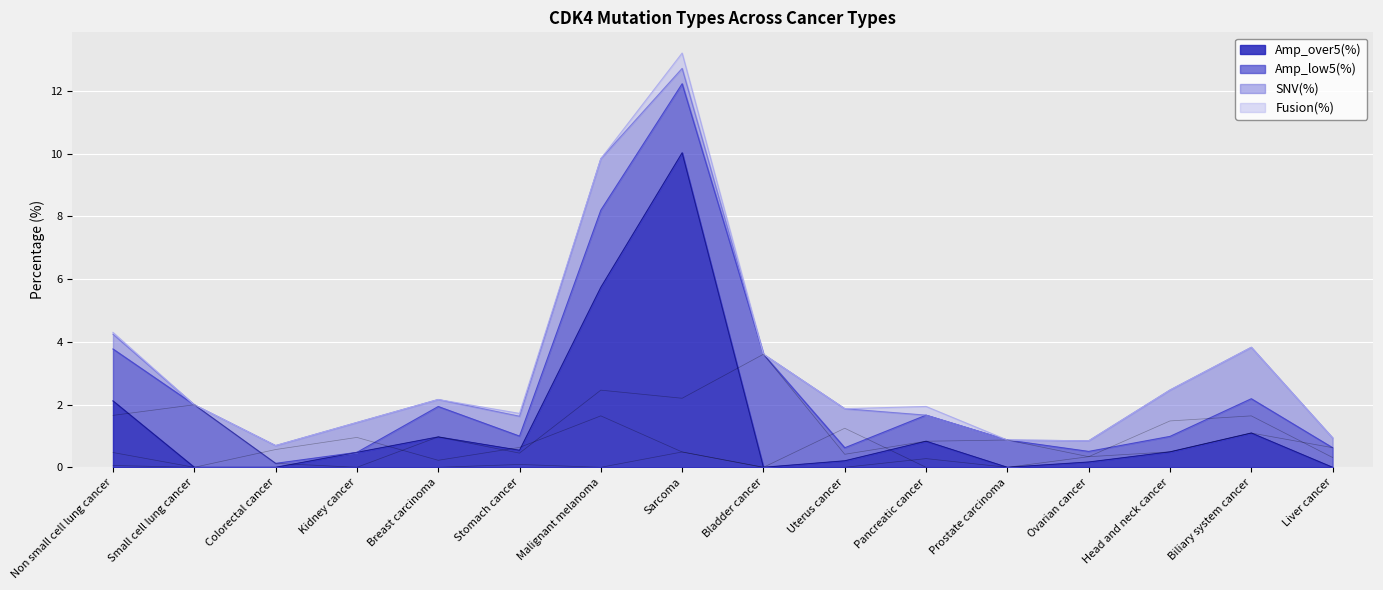

Where is Amp_over5(%) nearest to the value 5?

Malignant melanoma